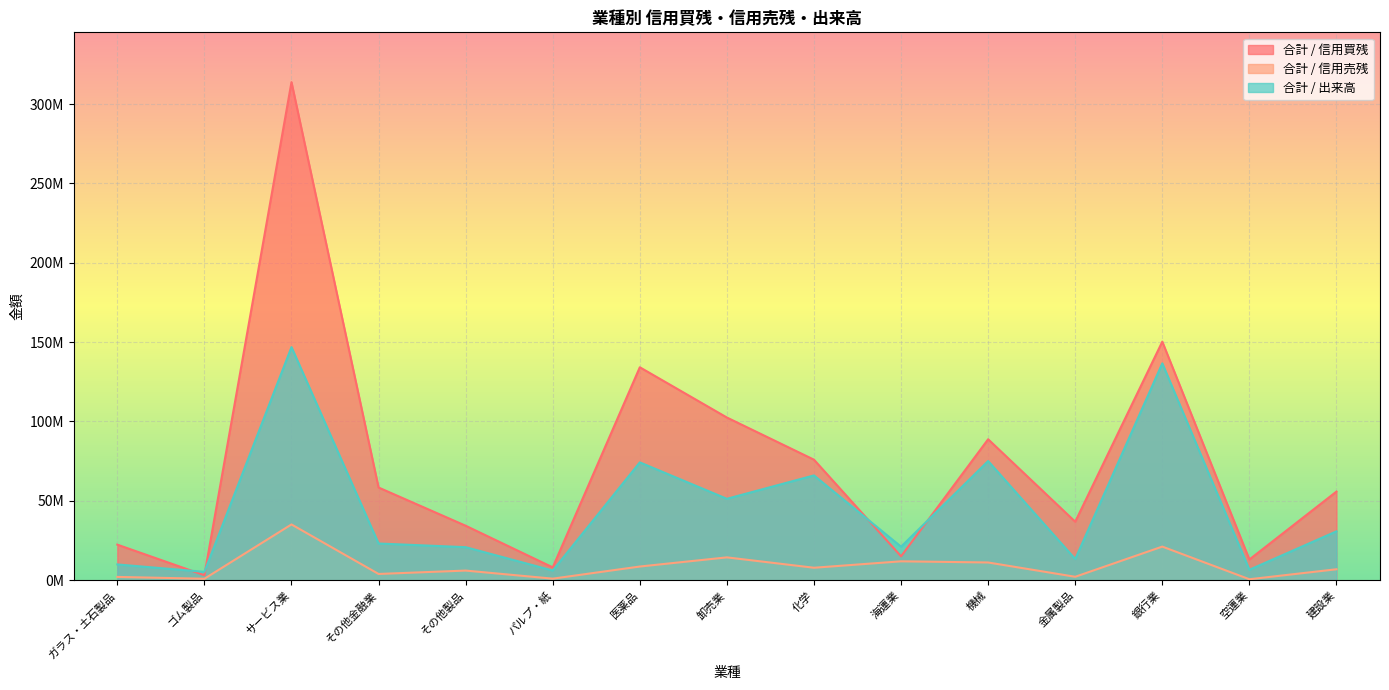

True or false: 合計 / 信用売残 and 合計 / 信用買残 intersect in this chart.

False